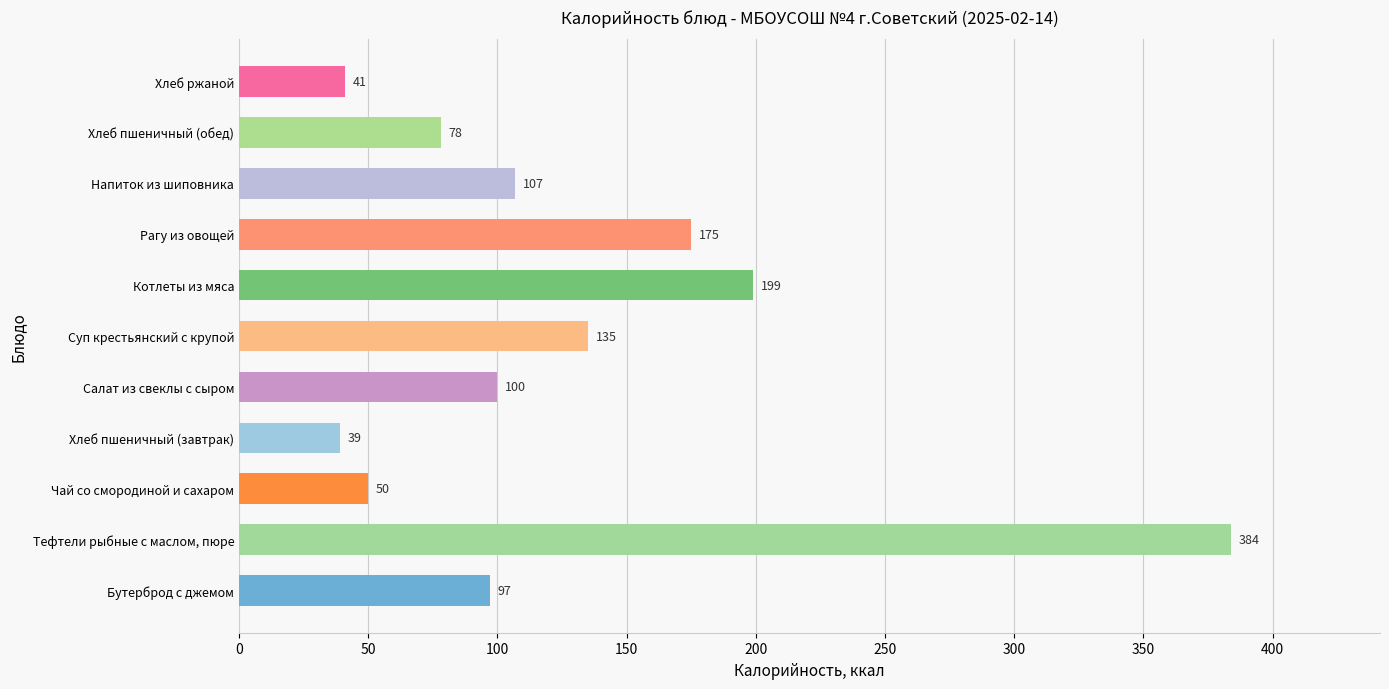

What is the difference between the second highest and minimum values?

160